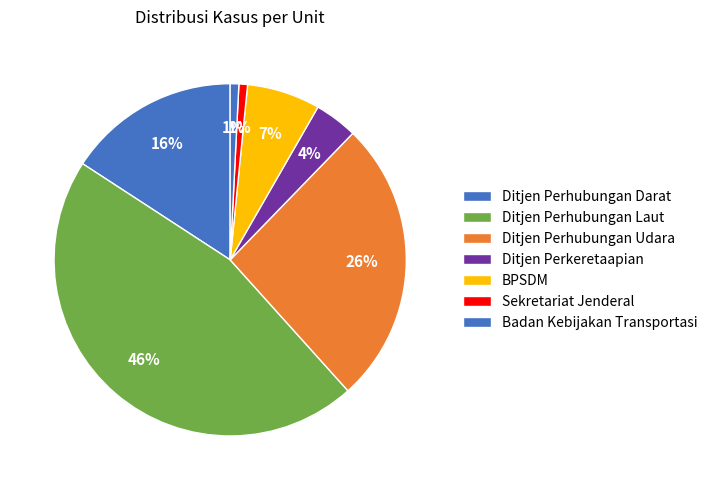

Which has a higher value, Ditjen Perhubungan Darat or BPSDM?

Ditjen Perhubungan Darat